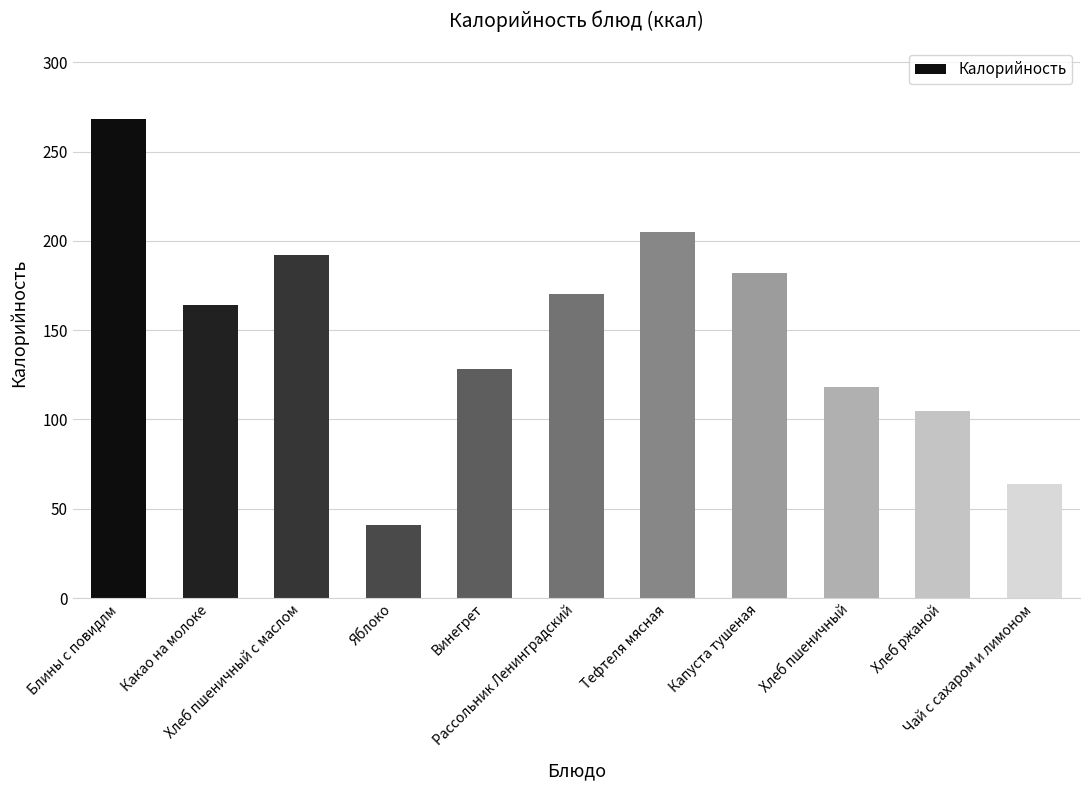

Are the bars grouped side by side (vs. stacked)?

No